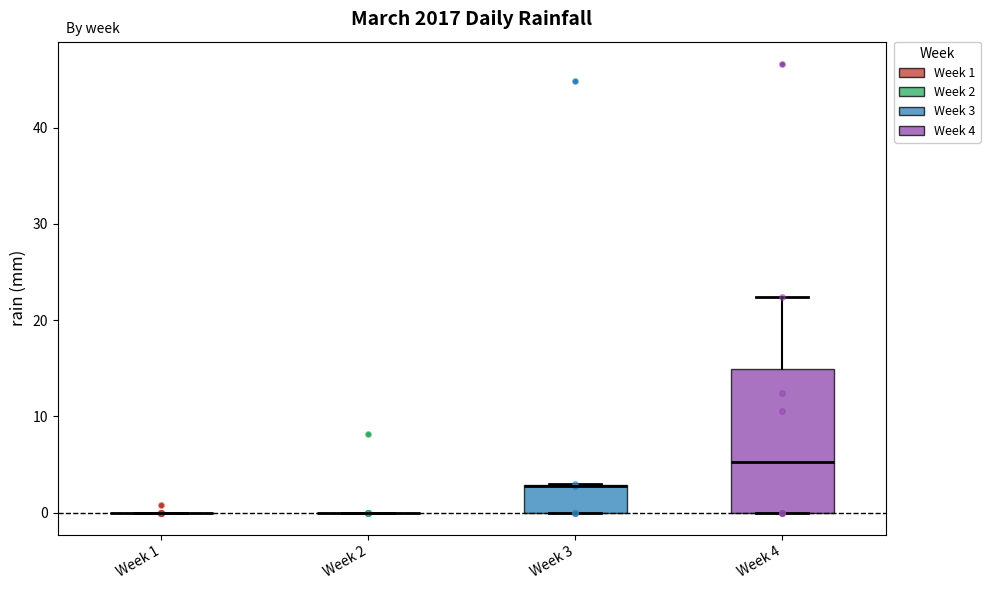

Comparing the boxes themselves (not the whiskers), which one is the tallest?

Week 4